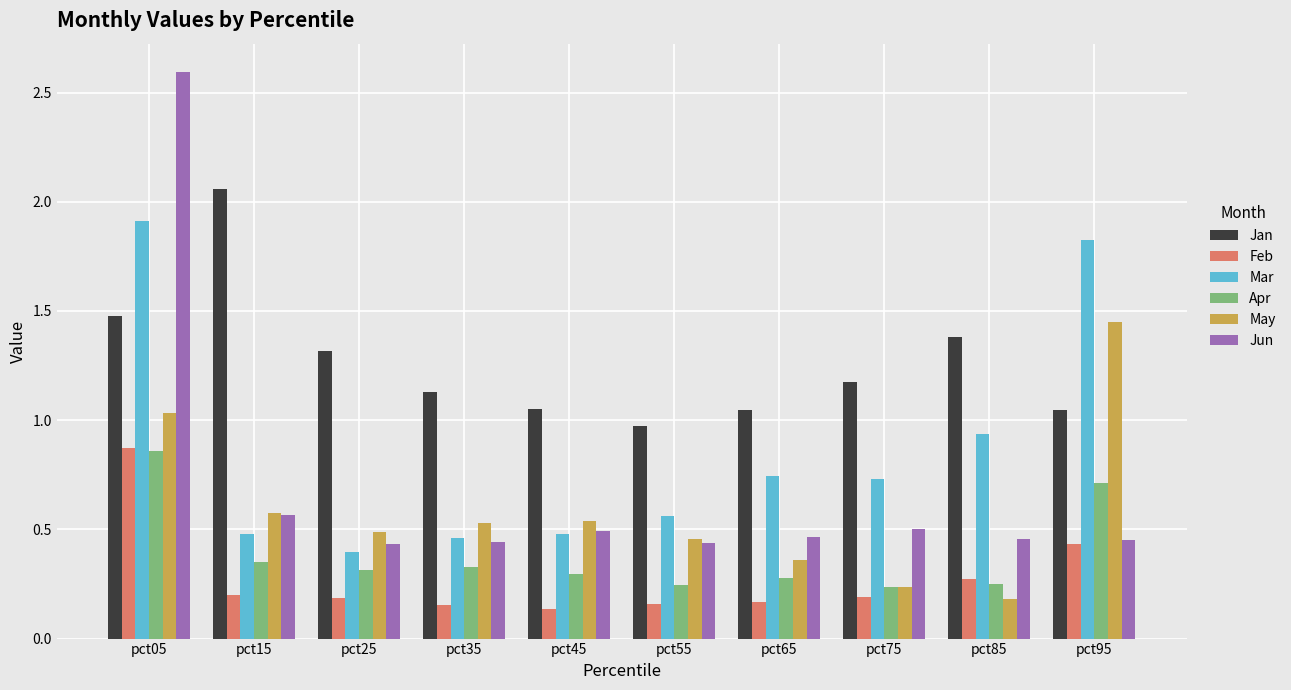

What is the greatest value displayed?

2.6